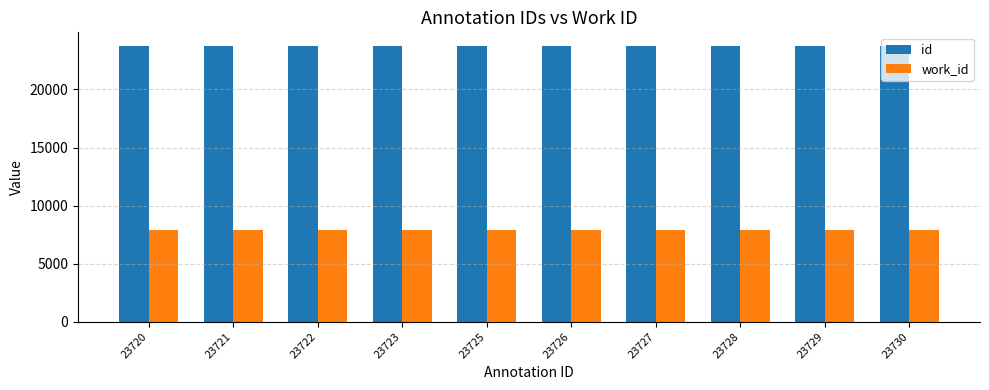

Which series has the largest total across all categories?

id